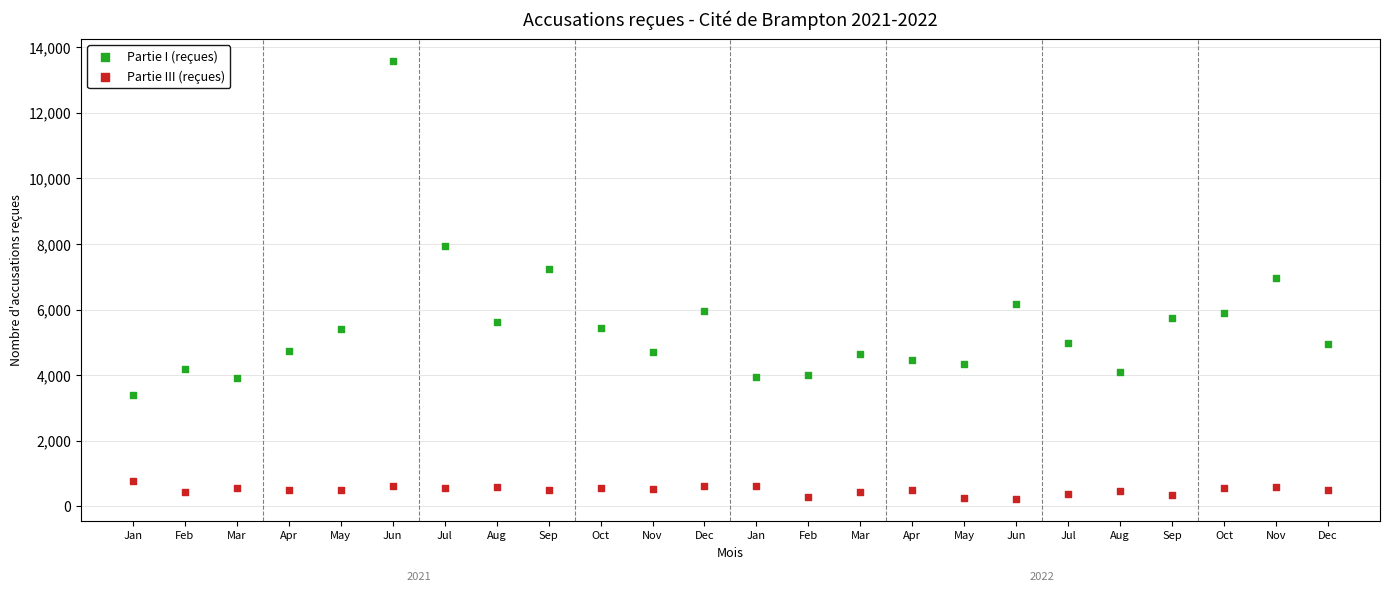

What are all the series names shown in the legend?

Partie I (reçues), Partie III (reçues)